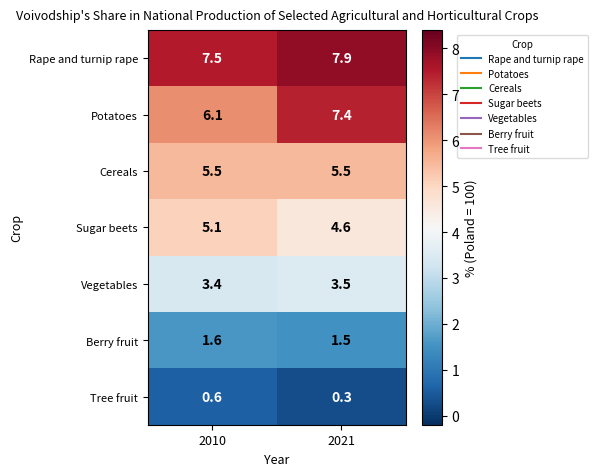

Reading right to left, extract all data points from this chart.

Rape and turnip rape: 7.9	7.5
Potatoes: 7.4	6.1
Cereals: 5.5	5.5
Sugar beets: 4.6	5.1
Vegetables: 3.5	3.4
Berry fruit: 1.5	1.6
Tree fruit: 0.3	0.6